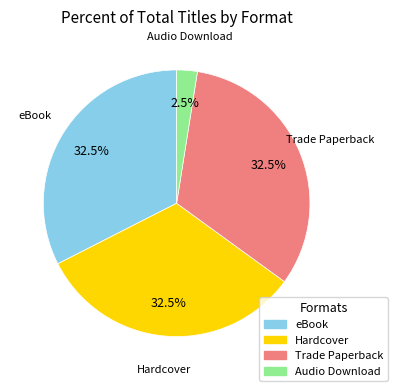

How many segments does this pie chart have?

4